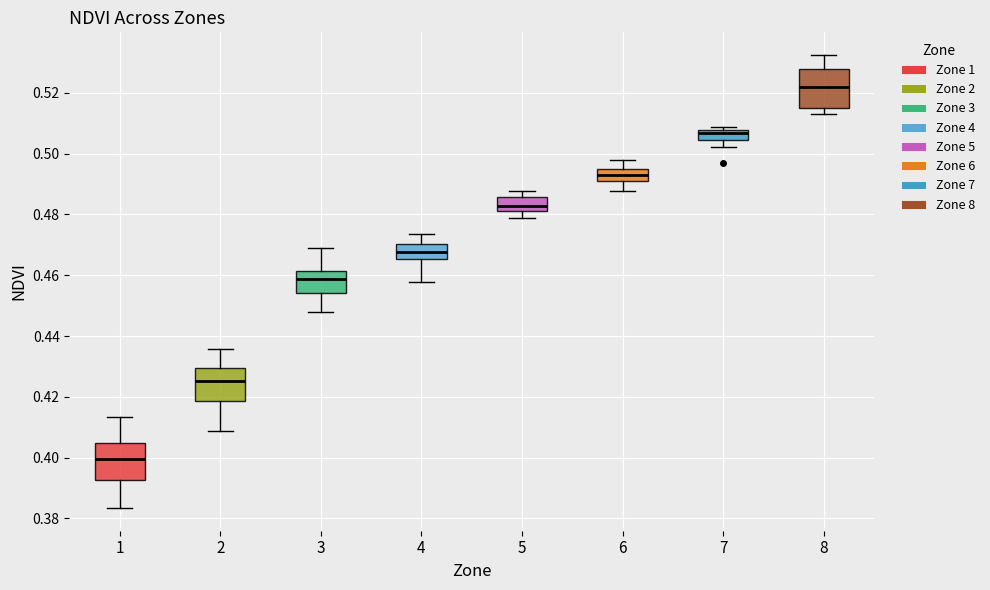

Which box's median line is the lowest?

1